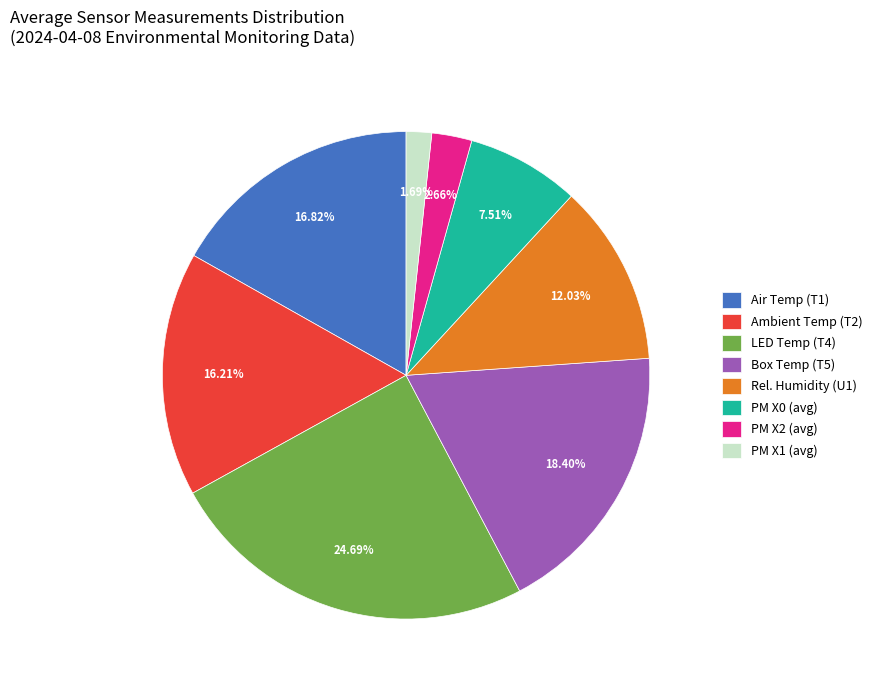

How many slices are in this pie chart?

8